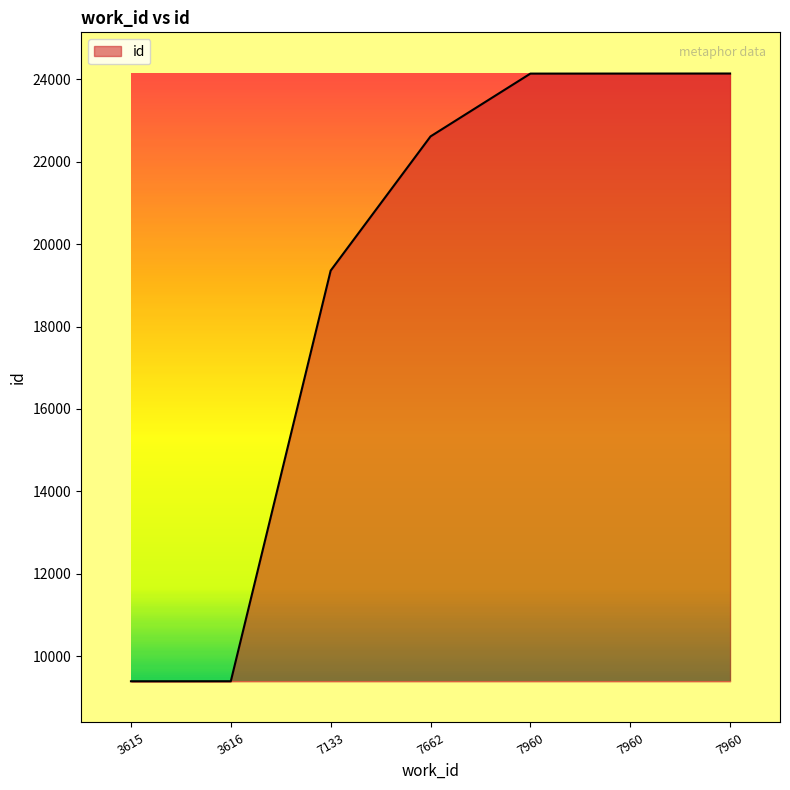

Approximately how many times larger is the value at 7133 compared to 7960?

0.8